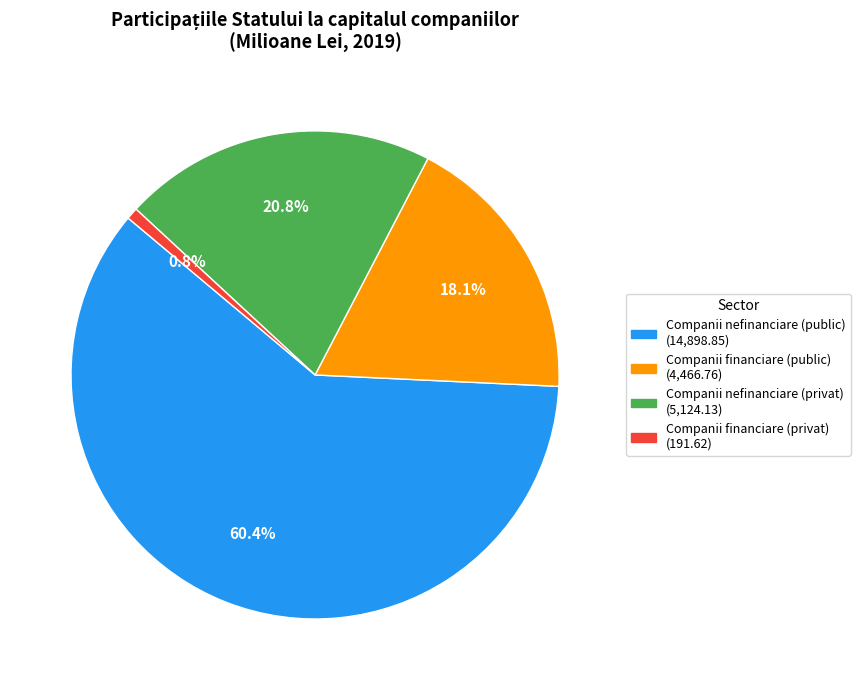

Does Companii financiare (public) represent more than half of the total?

No